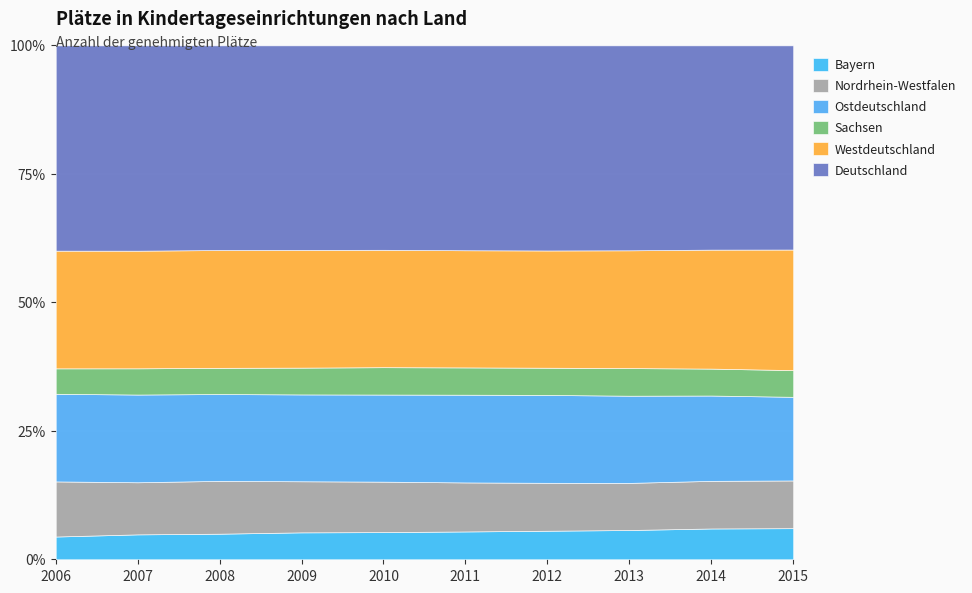

Reading left to right, transcribe all the data shown in this chart.

Bayern: 16729	18515	19811	21189	21442	22402	23548	24769	26816	28056
Nordrhein-Westfalen: 40551	38732	40900	40219	39804	39464	39546	39863	41463	43011
Ostdeutschland: 64467	65196	67256	68351	68719	70630	72515	73770	74292	75397
Sachsen: 18715	19497	20269	21094	21610	21971	22439	23386	23445	24077
Westdeutschland: 86586	87444	91237	92678	92611	94337	96746	99662	103592	108713
Deutschland: 151053	152640	158493	161029	161330	164967	169261	173432	177884	184110